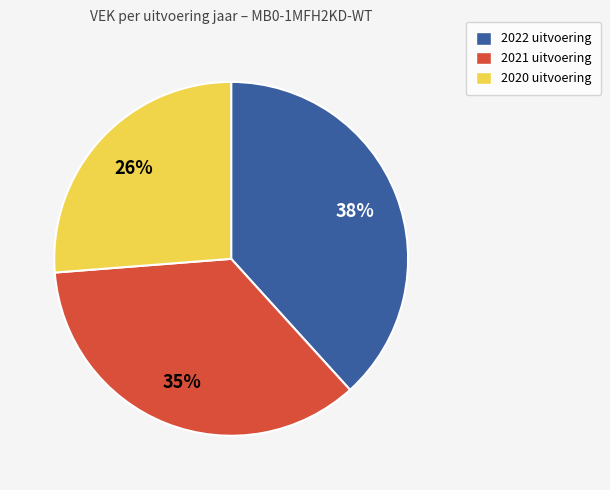

Is there a majority slice in this chart?

No